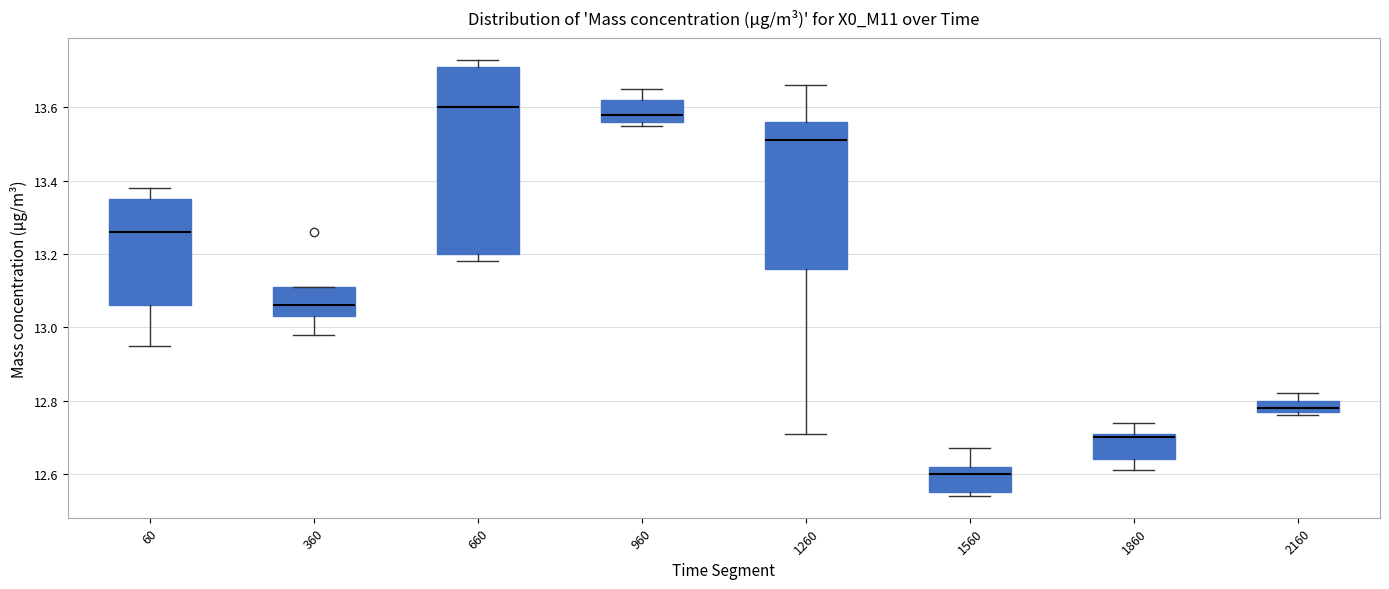

Reading left to right, transcribe this box plot: for each box, give where its median line is, the range the box spans, and where its two whiskers end, as read against the y-axis. The values are not printed on the chart, so give them approximately, as read against the axis.

60: median 13.26, box 13.06 to 13.36, whiskers 12.96 to 13.38
360: median 13.06, box 13.04 to 13.12, whiskers 12.98 to 13.12
660: median 13.60, box 13.20 to 13.72, whiskers 13.18 to 13.74
960: median 13.58, box 13.56 to 13.62, whiskers 13.56 (just below the box's lower edge) to 13.66
1260: median 13.52, box 13.16 to 13.56, whiskers 12.72 to 13.66
1560: median 12.60, box 12.56 to 12.62, whiskers 12.54 to 12.68
1860: median 12.70, box 12.64 to 12.72, whiskers 12.62 to 12.74
2160: median 12.78 (just above the box's lower edge), box 12.78 to 12.80, whiskers 12.76 to 12.82